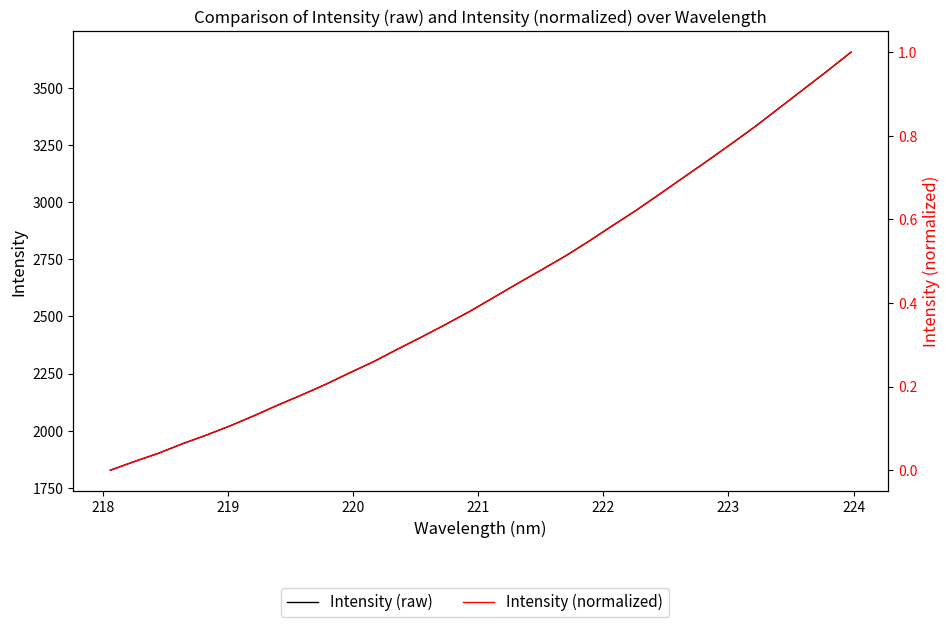

Reading right to left, what are all the values shown in this chart?

Intensity (raw): 3655.4	3572.7	3492.3	3411.9	3331.4	3255.7	3181.4	3108.8	3035.9	2963.7	2896.2	2827.2	2761.6	2701.3	2641.6	2580.5	2519.8	2463.4	2408.7	2355.8	2301.5	2252.6	2202.5	2156.1	2111.8	2065.0	2020.8	1980.2	1942.1	1900.8	1864.9	1827.1
Intensity (normalized): 1.0	1.0	0.9	0.9	0.8	0.8	0.7	0.7	0.7	0.6	0.6	0.5	0.5	0.5	0.4	0.4	0.4	0.3	0.3	0.3	0.3	0.2	0.2	0.2	0.2	0.1	0.1	0.1	0.1	0.0	0.0	0.0